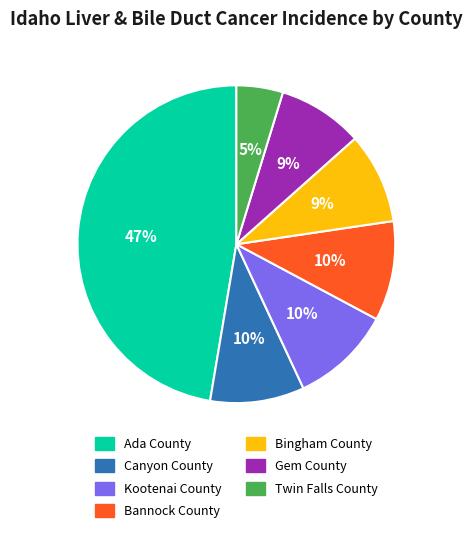

The Canyon County slice represents 4% of the pie. True or false?

False